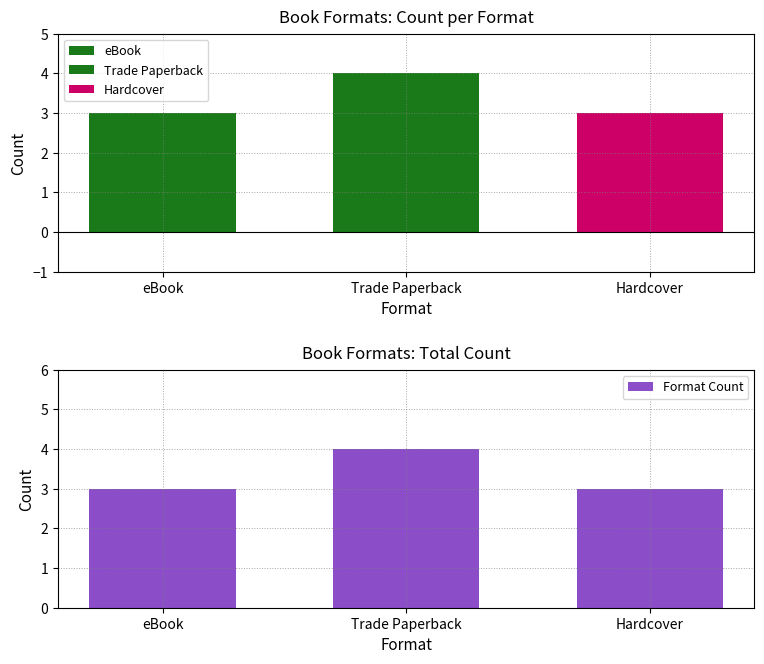

List the labels in order of value, smallest first.

eBook, Hardcover, Trade Paperback